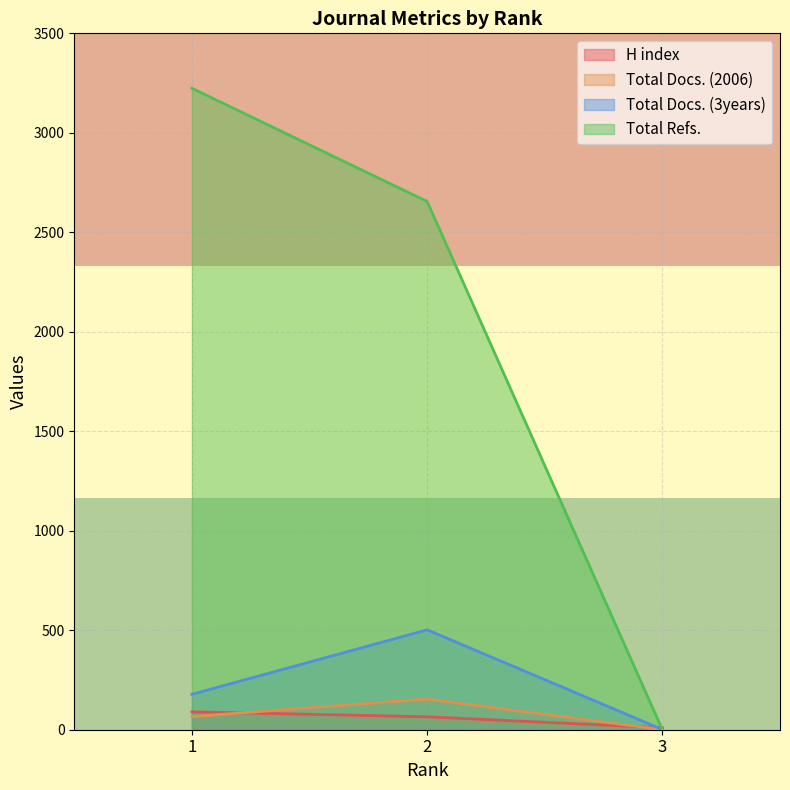

How many categories are shown in the chart?

3